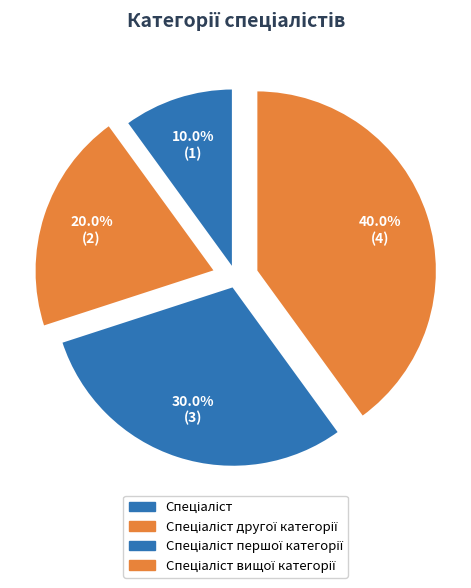

Which has a higher value, Спеціаліст першої категорії or Спеціаліст вищої категорії?

Спеціаліст вищої категорії